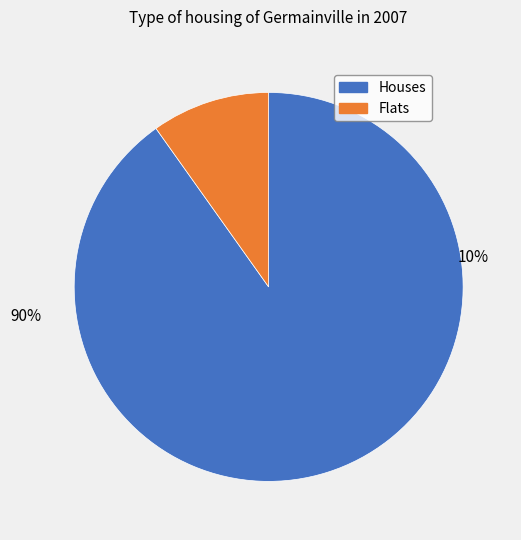

True or false: 8 accounts for 3% of the total.

False